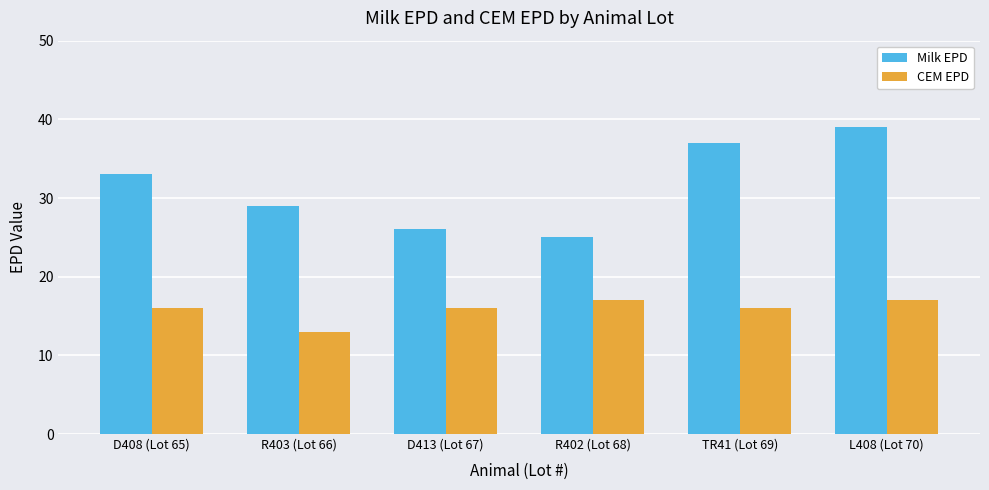

Where is Milk EPD nearest to the value 32?

D408 (Lot 65)